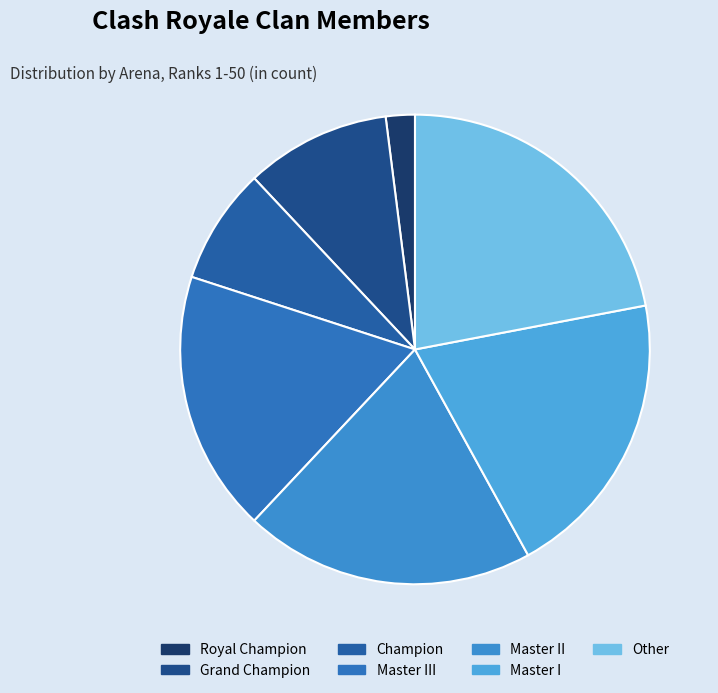

What is the ratio of the value at Royal Champion to the value at Other?

0.1